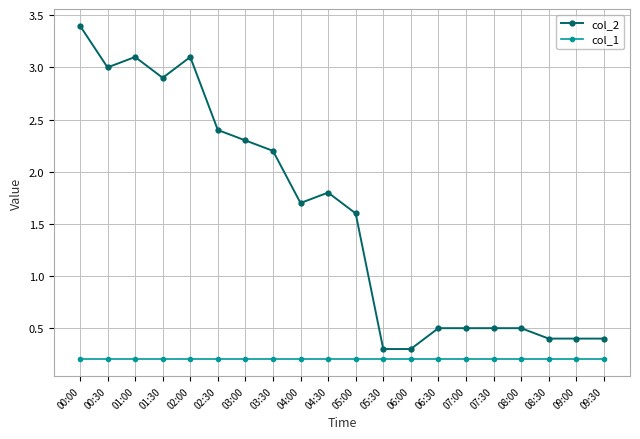

How many distinct data groups are displayed?

2